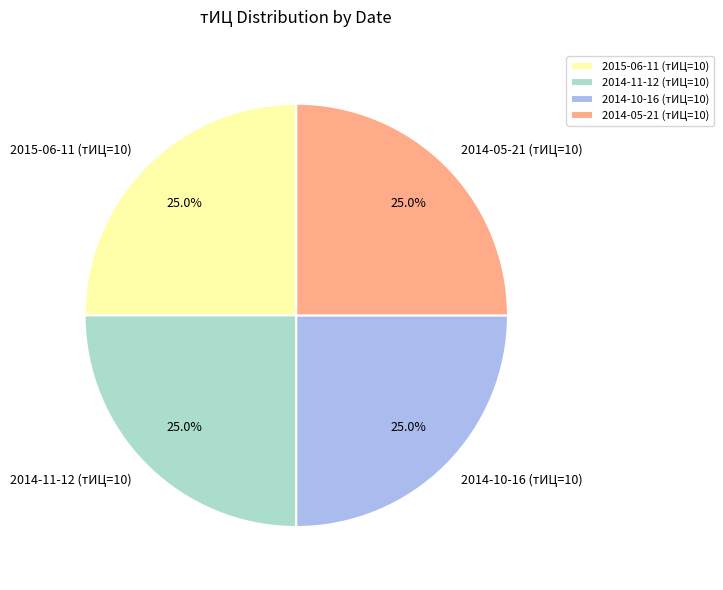

Approximately how many times larger is the value at 2014-05-21 (тИЦ=10) compared to 2014-11-12 (тИЦ=10)?

1.0